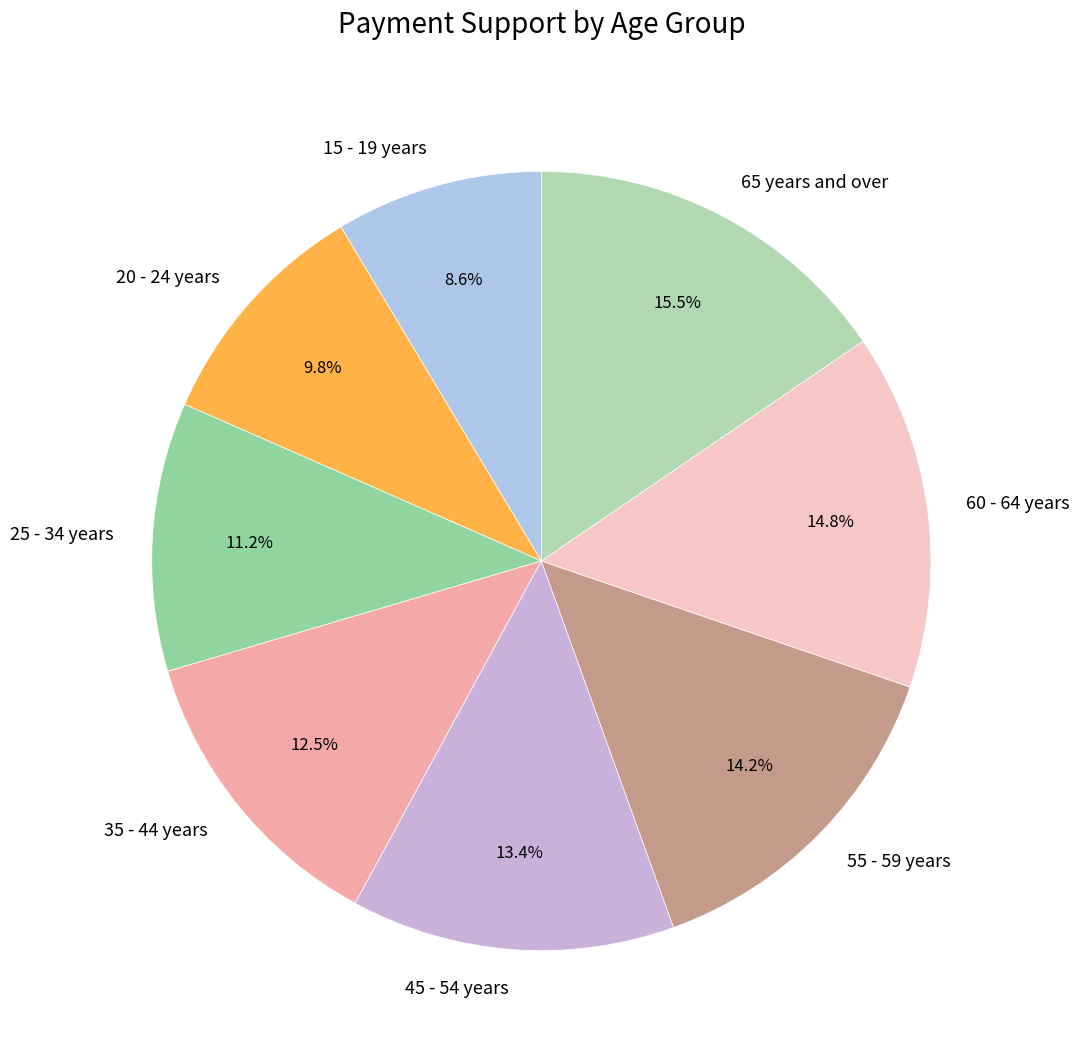

Is there a majority slice in this chart?

No